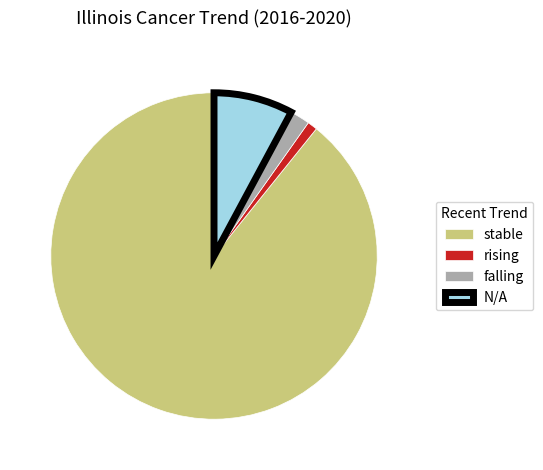

What is the ratio of the value at N/A to the value at stable?

0.1